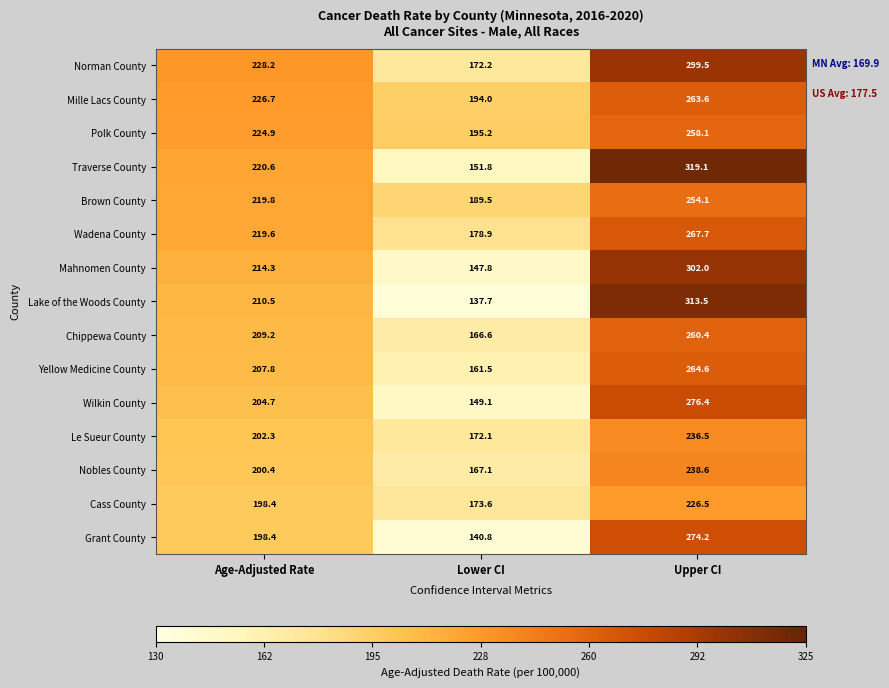

What is the sum of all Chippewa County values?

636.2